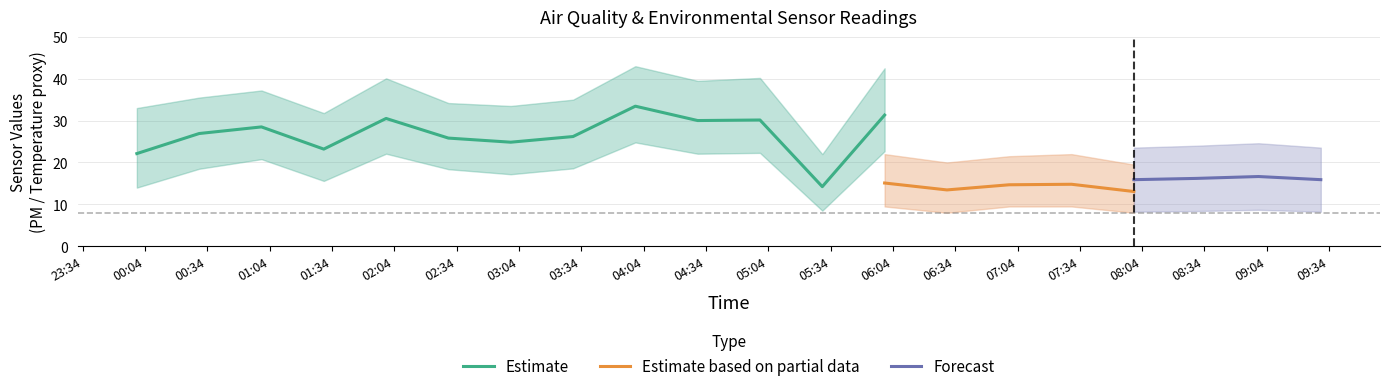

What is the maximum value for Estimate?

33.5